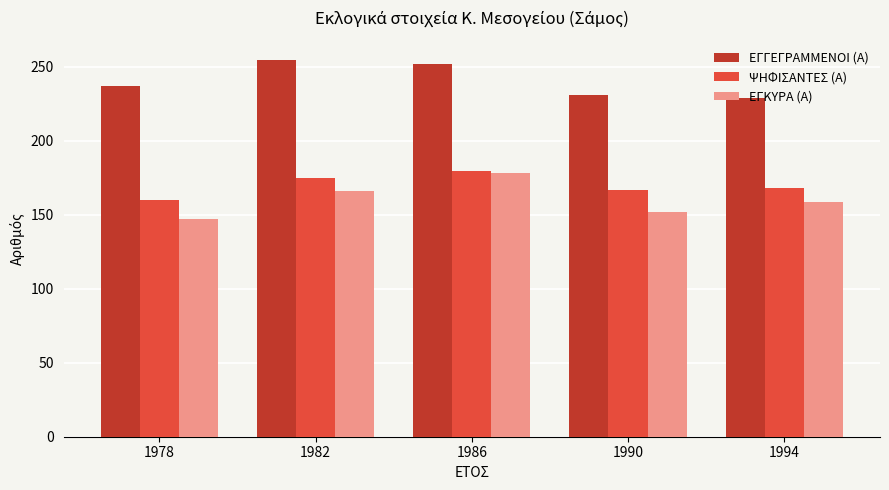

What is the approximate value of ΕΓΓΕΓΡΑΜΜΕΝΟΙ (Α) at 1994, to the nearest 5?

230